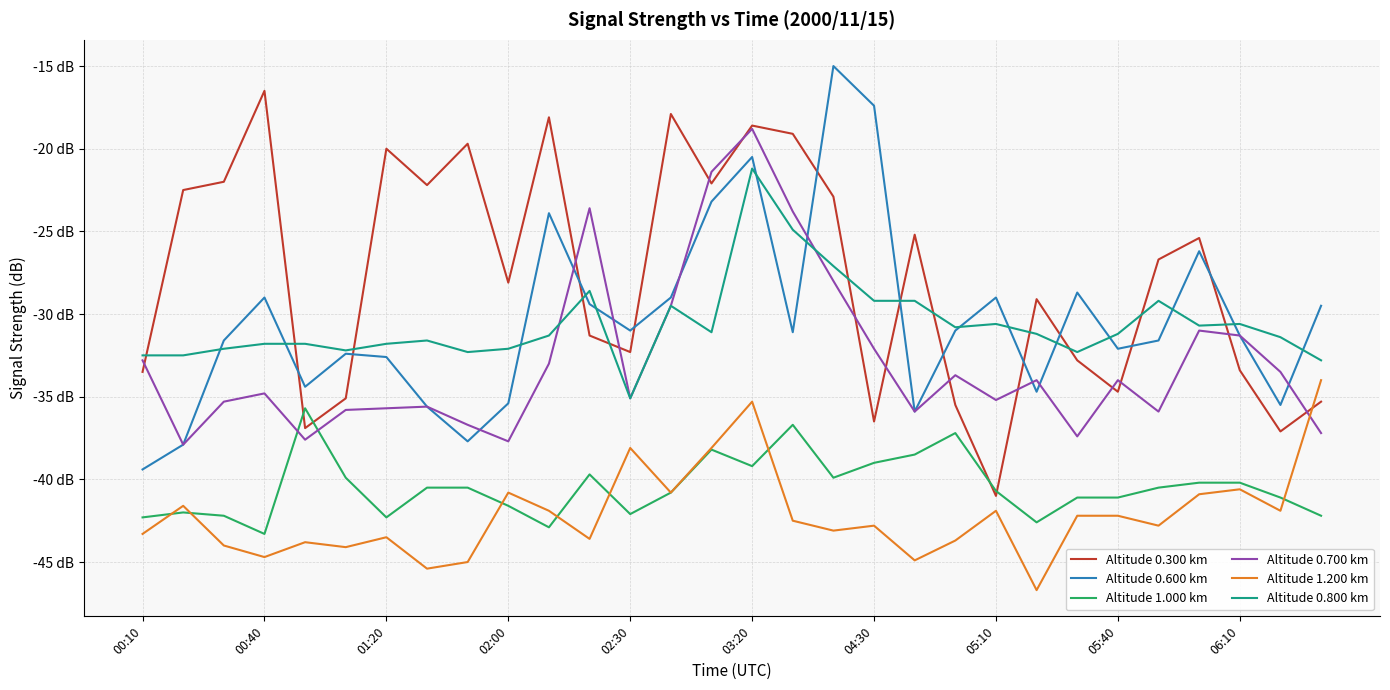

What are all the series names shown in the legend?

Altitude 0.300 km, Altitude 0.600 km, Altitude 1.000 km, Altitude 0.700 km, Altitude 1.200 km, Altitude 0.800 km